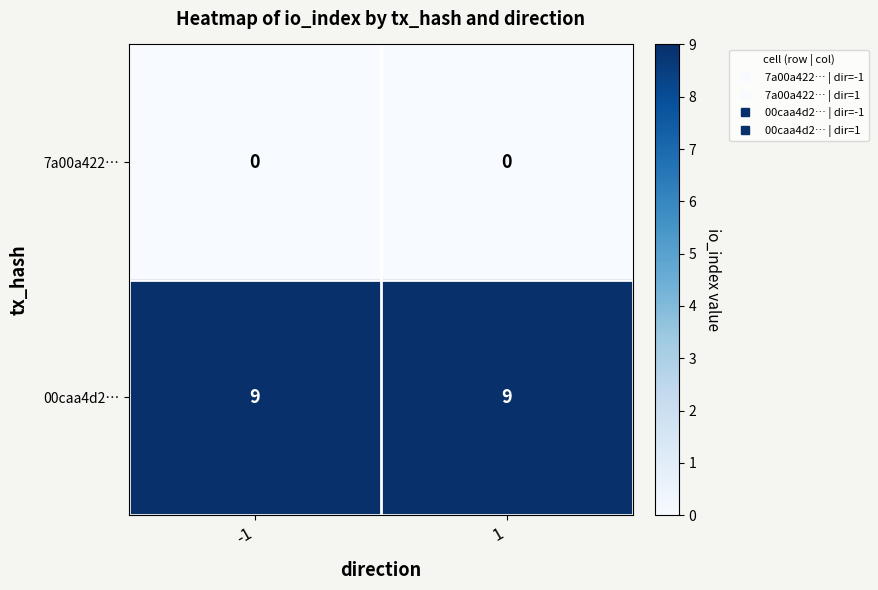

What is the sum of all 00caa4d2… values?

18